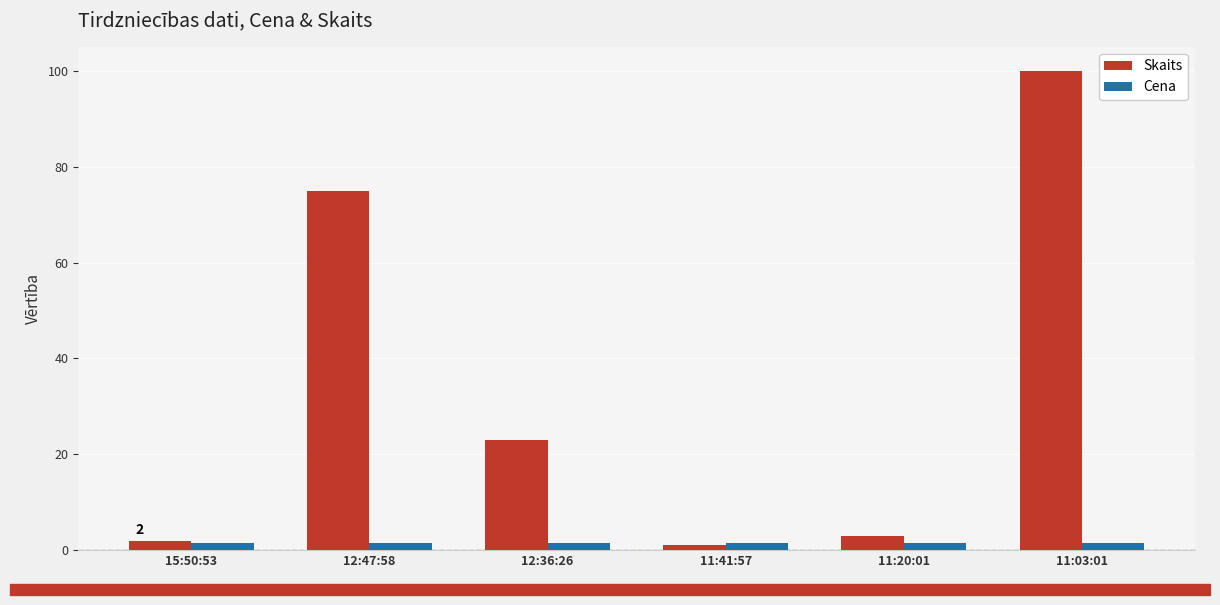

What is the lowest value of the Skaits series?

1.0